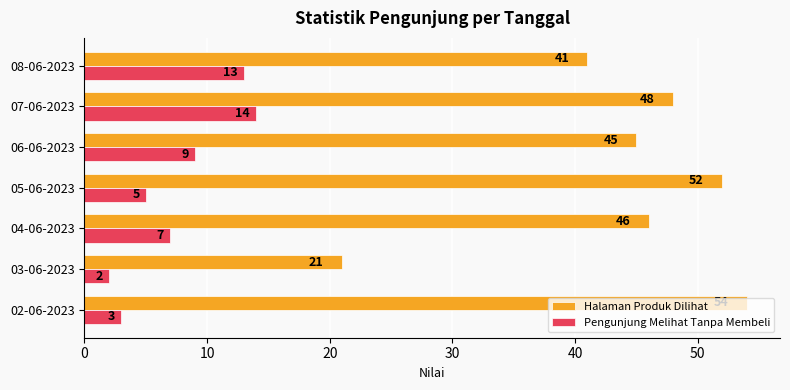

List the labels in order of Halaman Produk Dilihat value, smallest first.

03-06-2023, 08-06-2023, 06-06-2023, 04-06-2023, 07-06-2023, 05-06-2023, 02-06-2023